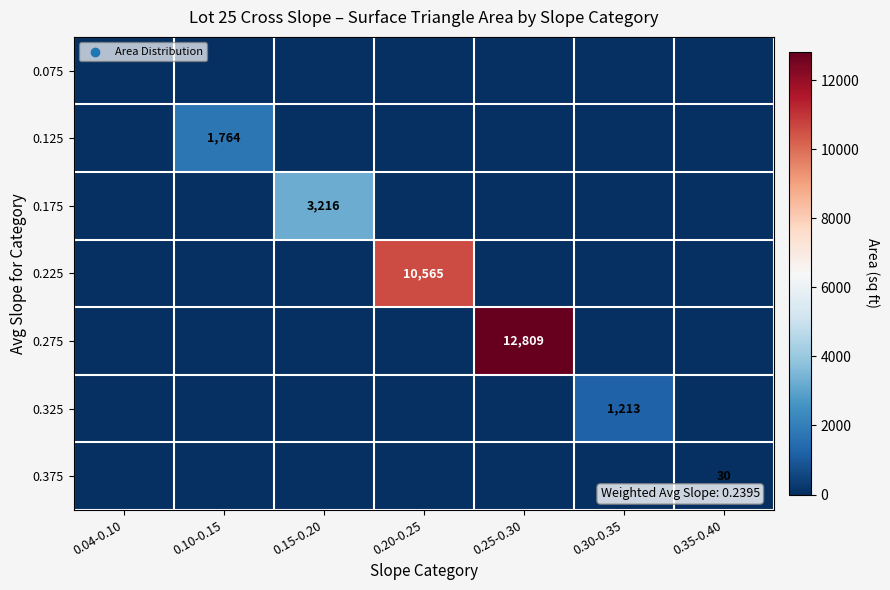

The 0.375 series shows 52 at 0.35-0.40. True or false?

False